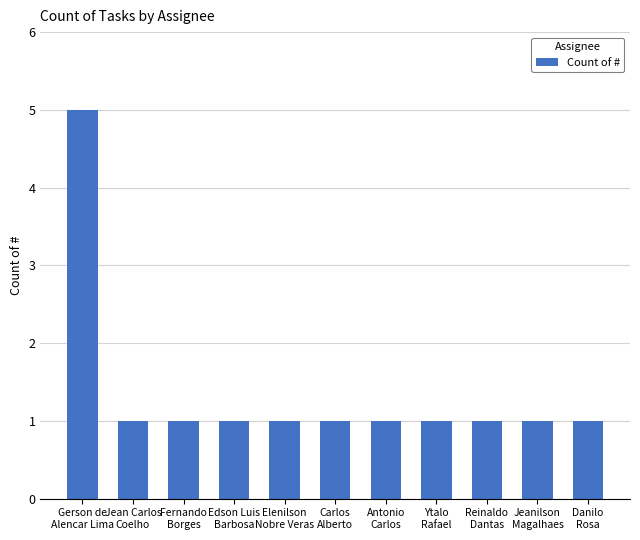

The value at Jeanilson
Magalhaes is 1. True or false?

True